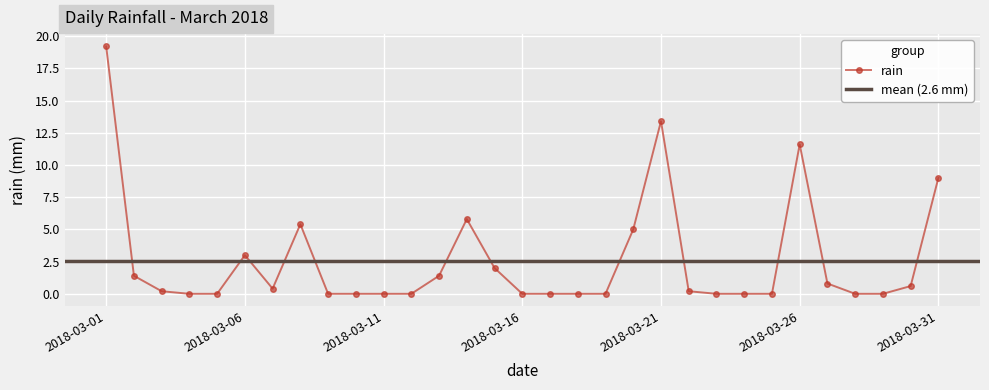

Is it true that the value at 2018-03-25 is 0.0?

True